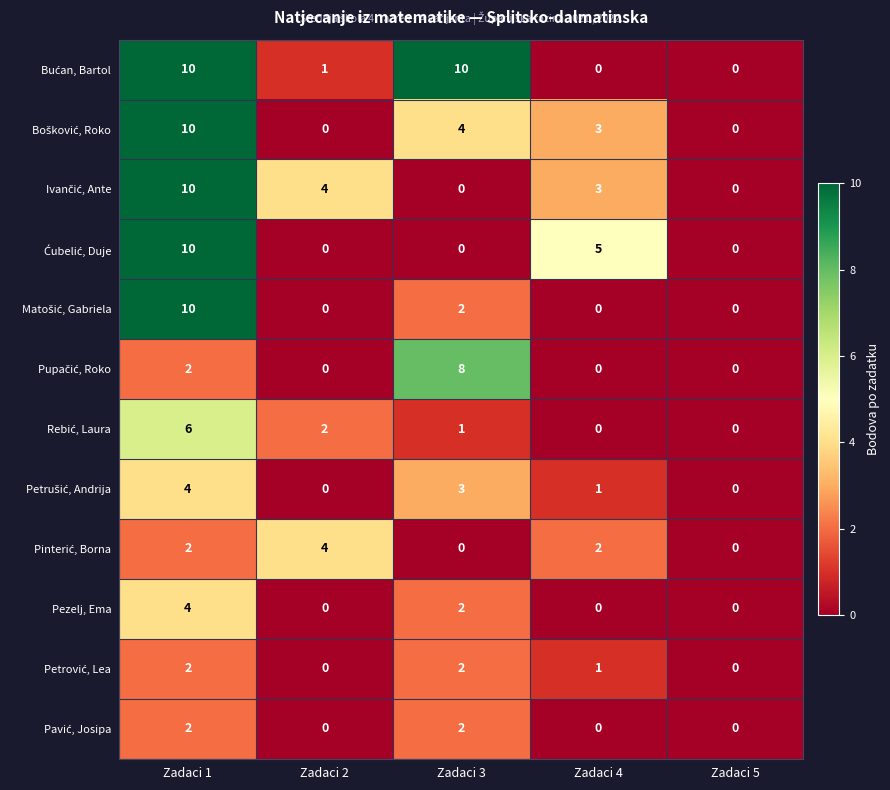

What is the total value across all series at Zadaci 3?

34